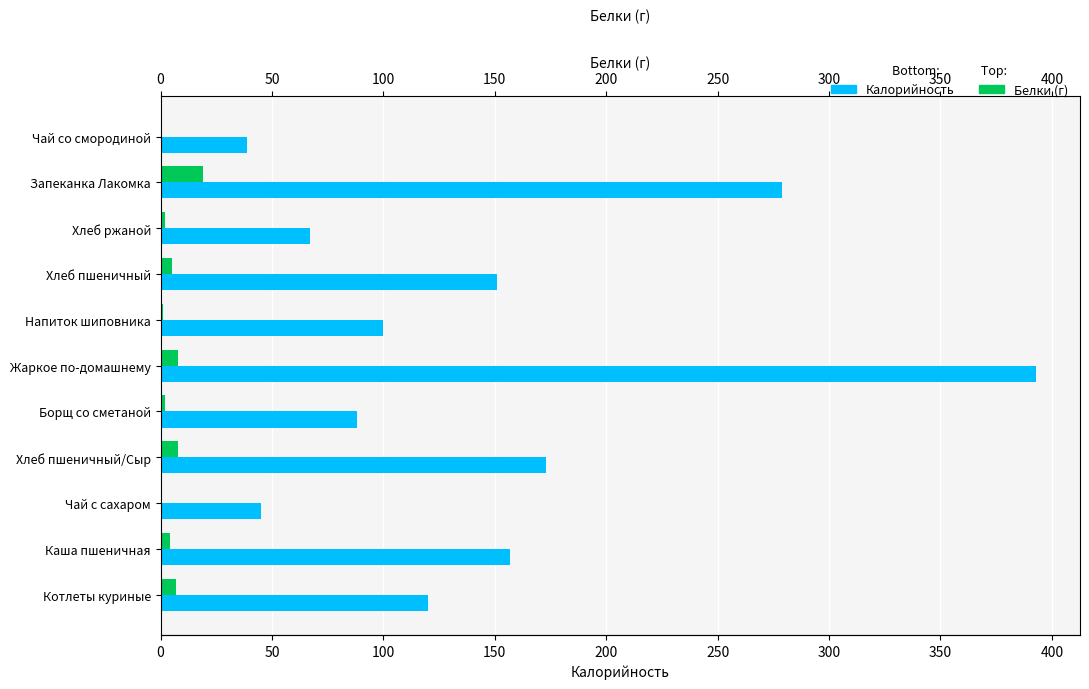

How many values in the Калорийность series are below 120?

5